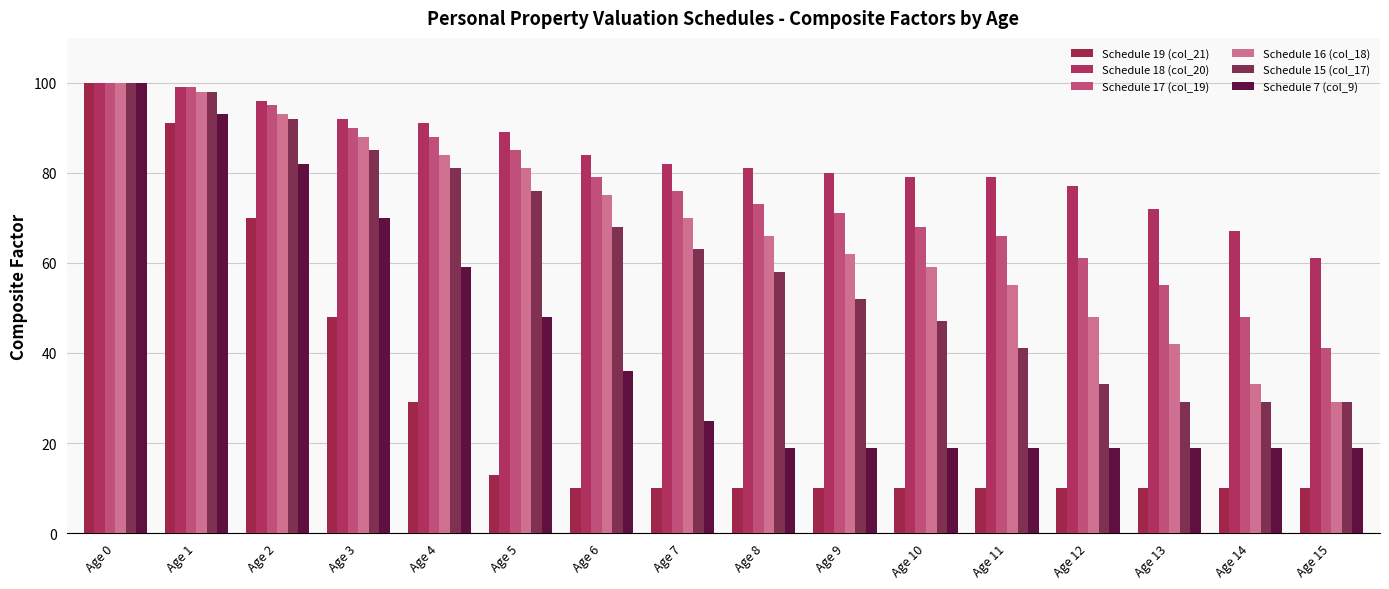

At which category is the sum across all series the highest?

Age 0